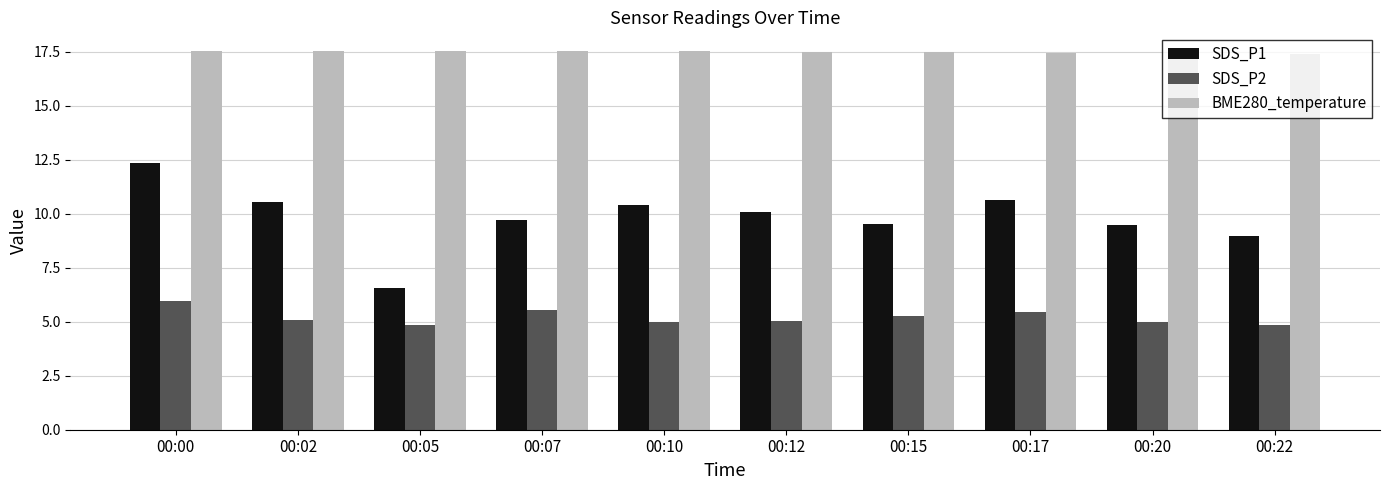

How many bars are there in total?

30